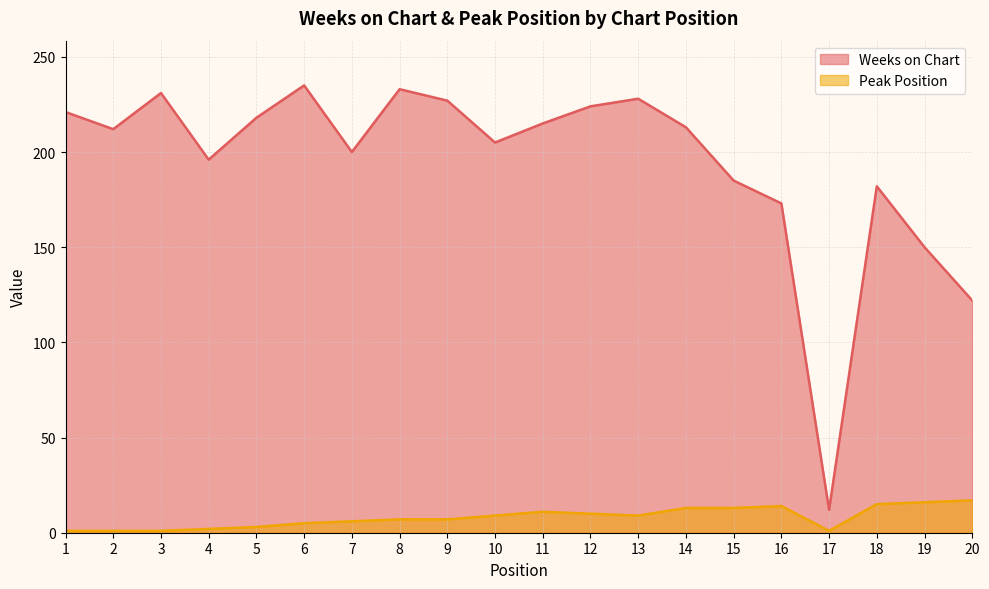

What is the value of the Weeks on Chart point at the 2nd from the left?

212